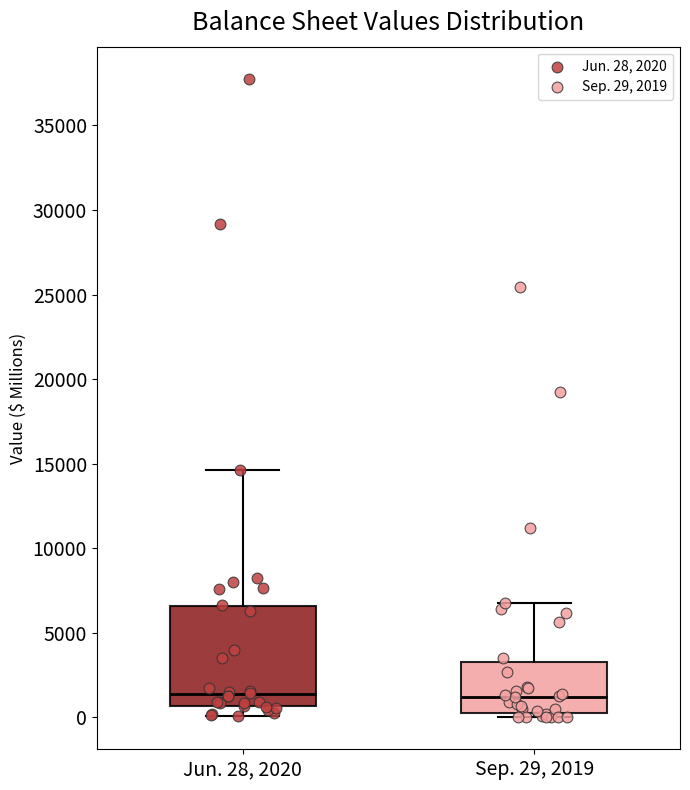

Reading left to right, transcribe this box plot: for each box, give where its median line is, the range the box spans, and where its two whiskers end, as read against the y-axis. The values are not printed on the chart, so give them approximately, as read against the axis.

Jun. 28, 2020: median 1500, box 500 to 6500, whiskers 0 to 14500
Sep. 29, 2019: median 1000, box 500 to 3500, whiskers 0 to 6500